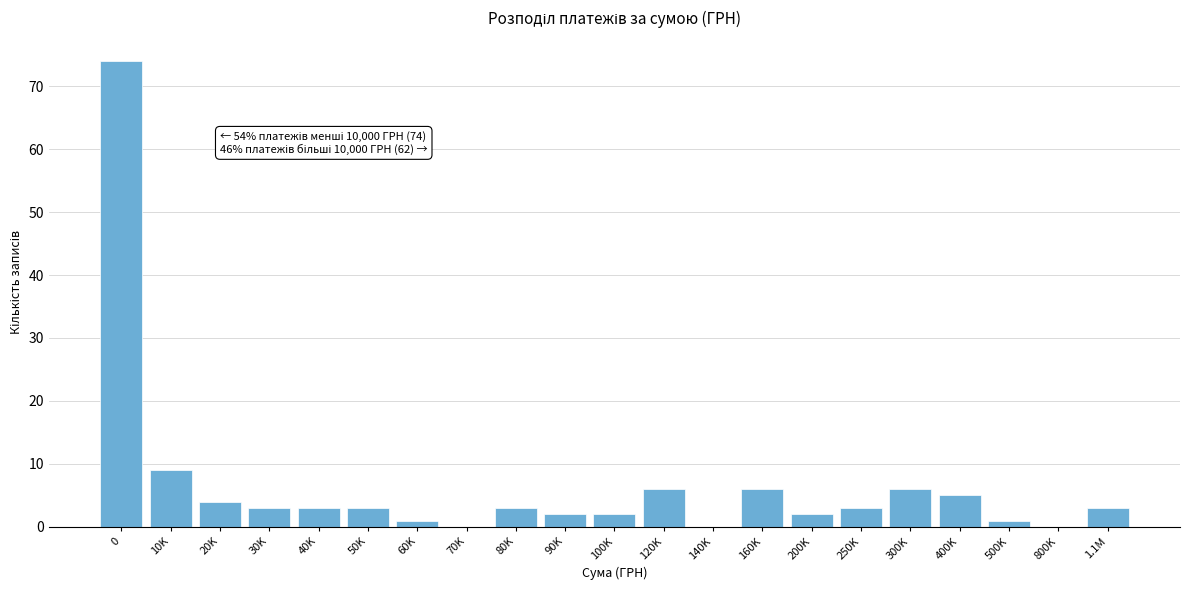

Reading right to left, list all the values displayed in this chart.

1.1M=3	800K=0	500K=1	400K=5	300K=6	250K=3	200K=2	160K=6	140K=0	120K=6	100K=2	90K=2	80K=3	70K=0	60K=1	50K=3	40K=3	30K=3	20K=4	10K=9	0=74